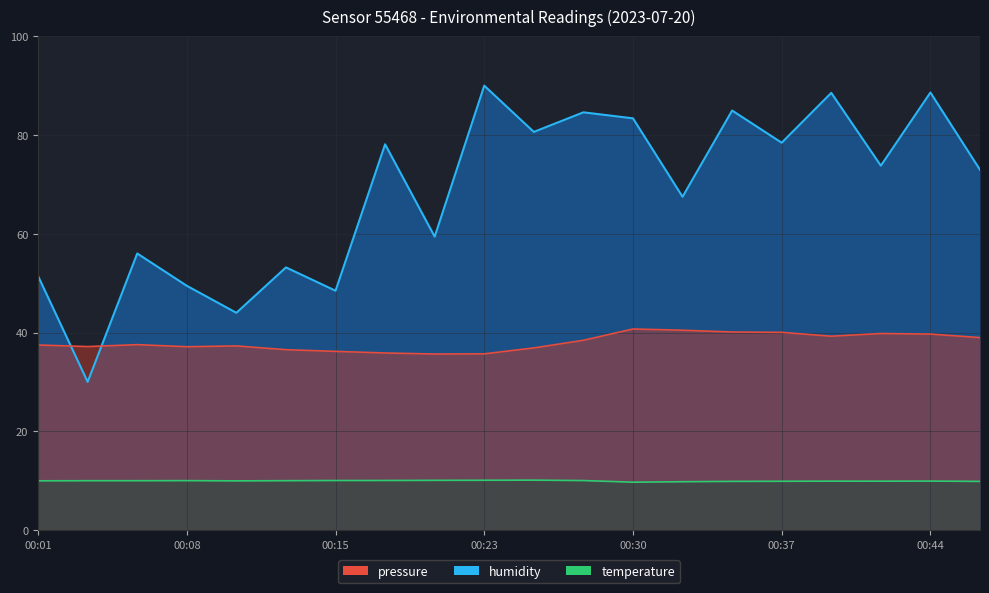

List the series in order of their overall mean, highest first.

pressure, humidity, temperature